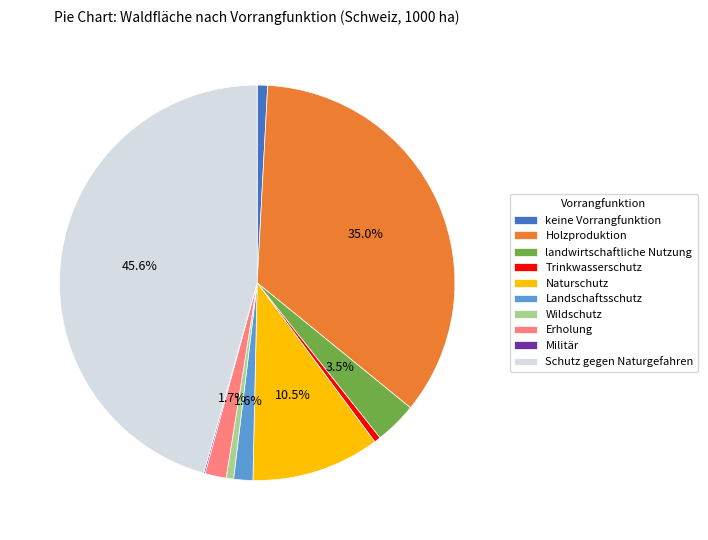

Is there any slice that represents more than half of the pie?

No